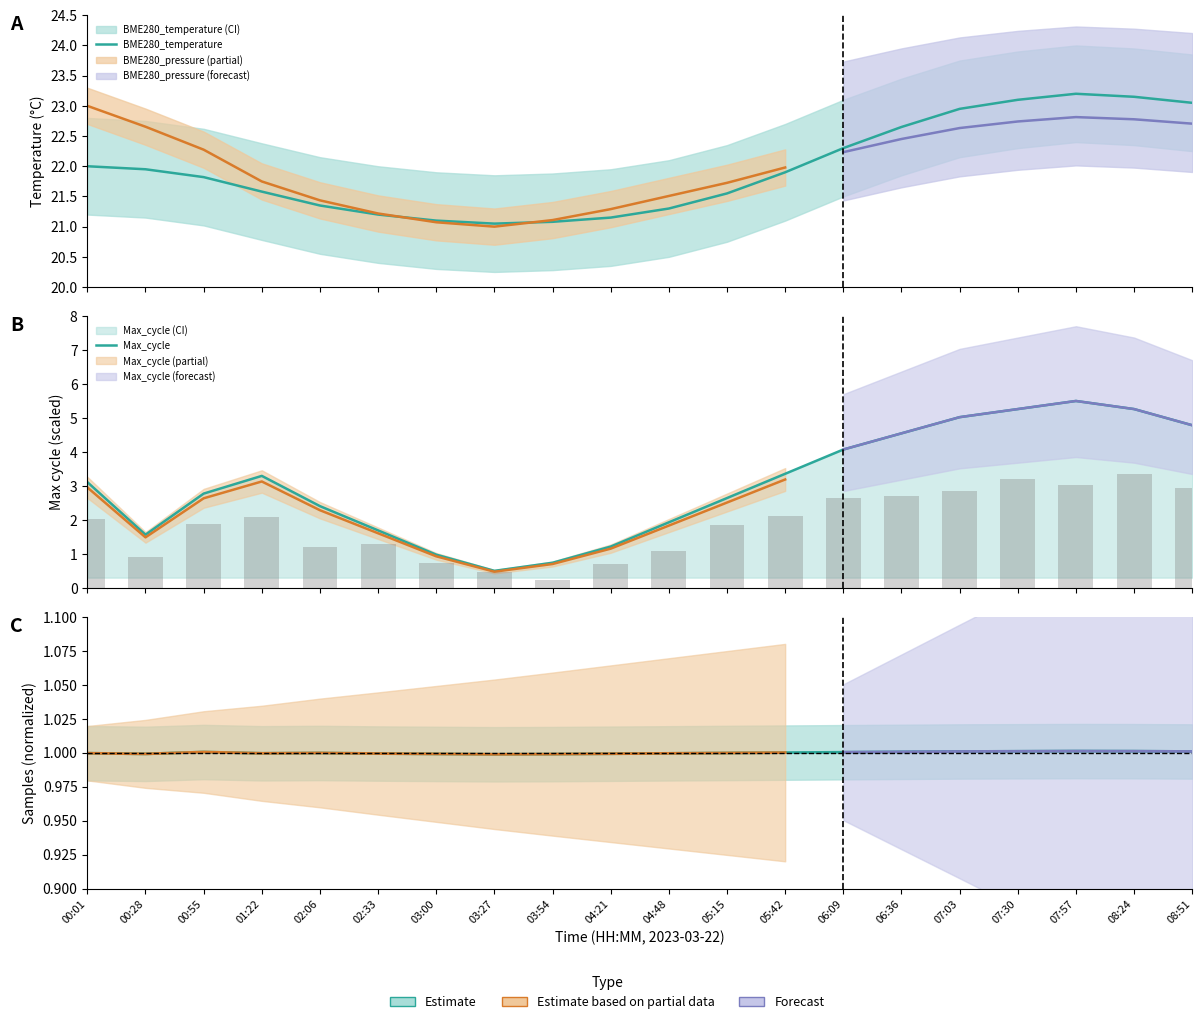

What is the lowest value of the Max_cycle series?

0.5